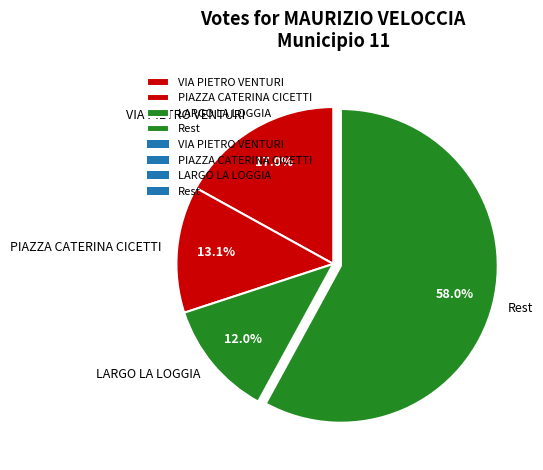

What is the ratio of the value at Rest to the value at LARGO LA LOGGIA?

4.8